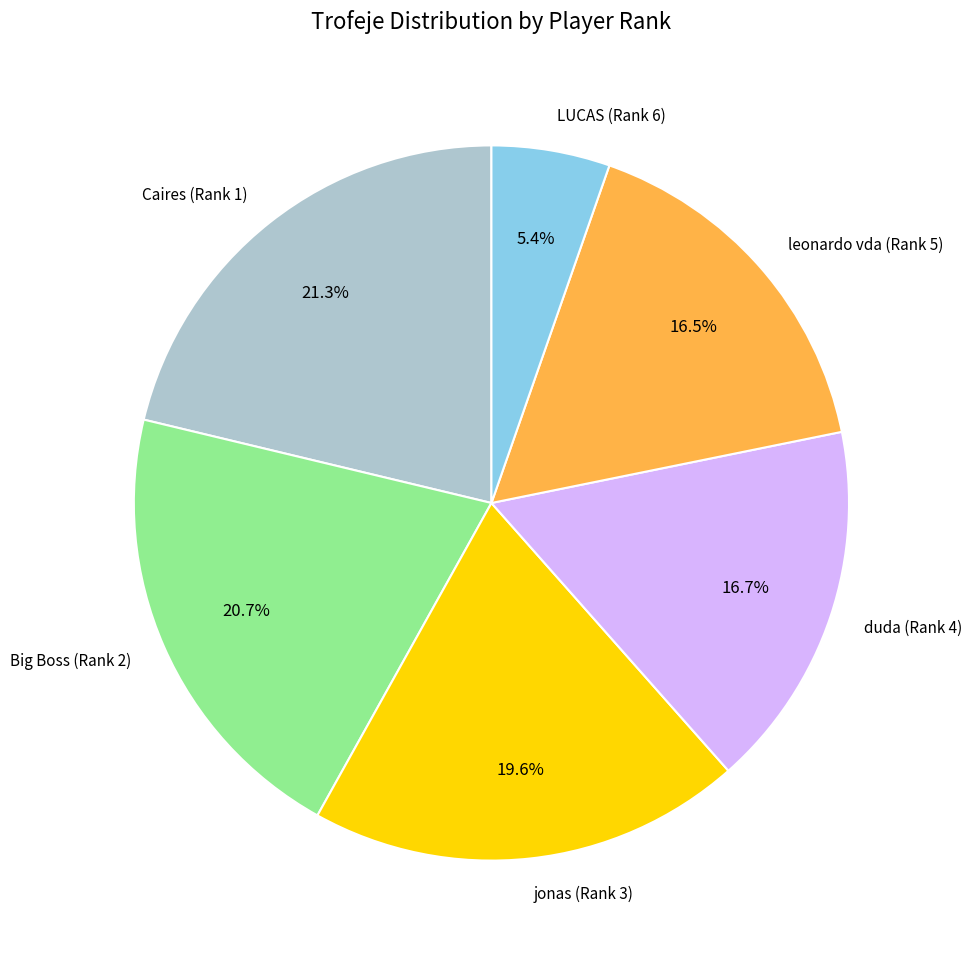

Is LUCAS (Rank 6) the majority of the pie?

No